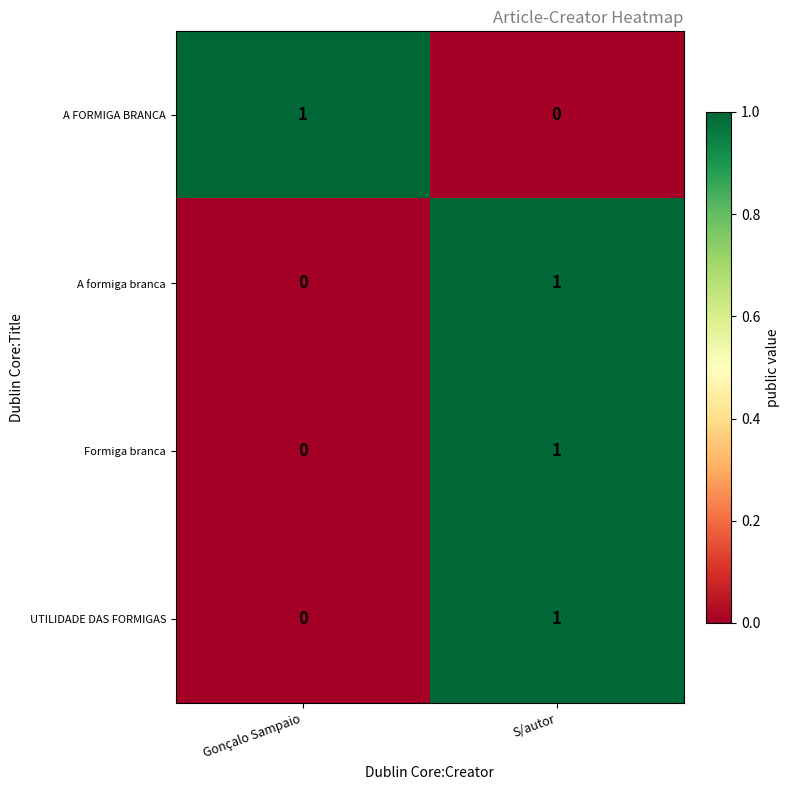

List the labels in order of A formiga branca value, largest first.

S/autor, Gonçalo Sampaio